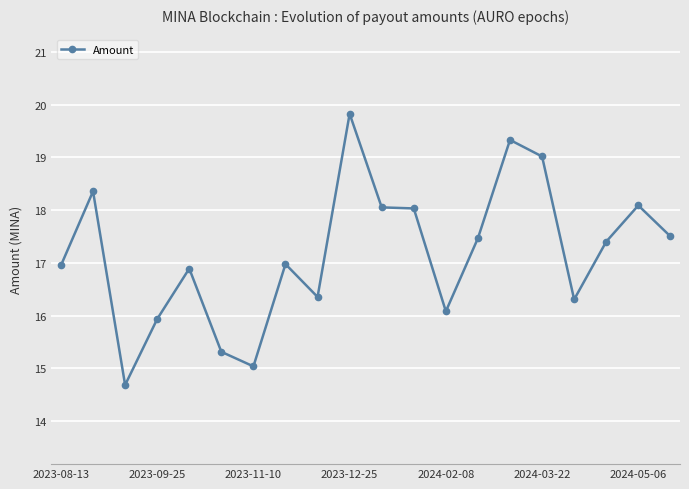

What is the value of the 1st point from the left?

17.0